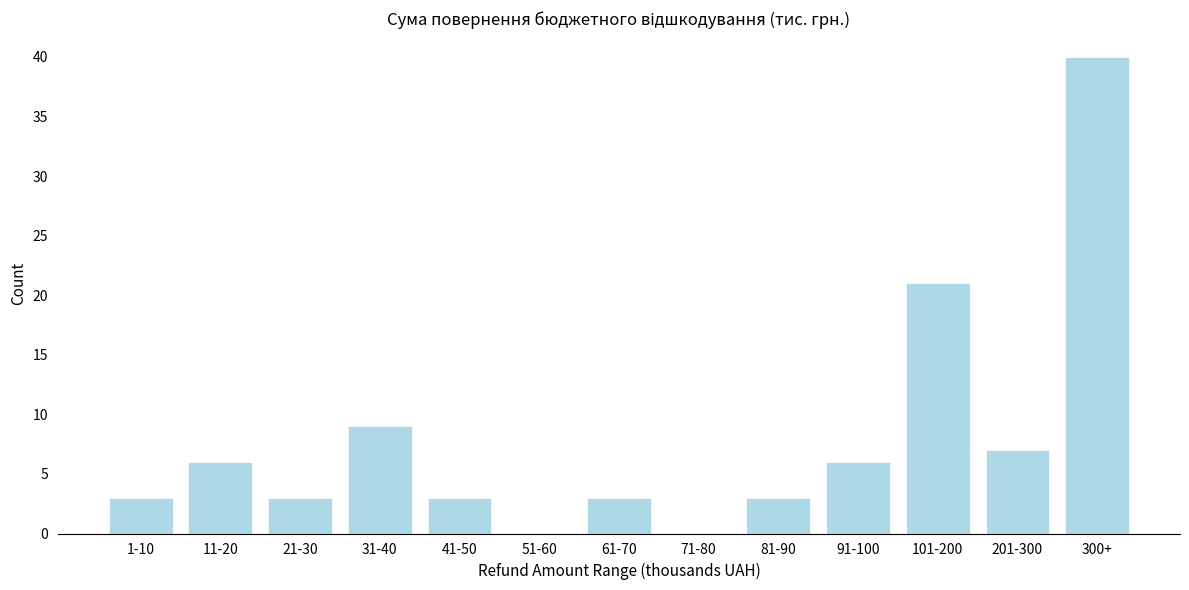

Reading left to right, what are all the values shown in this chart?

1-10=3	11-20=6	21-30=3	31-40=9	41-50=3	51-60=0	61-70=3	71-80=0	81-90=3	91-100=6	101-200=21	201-300=7	300+=40